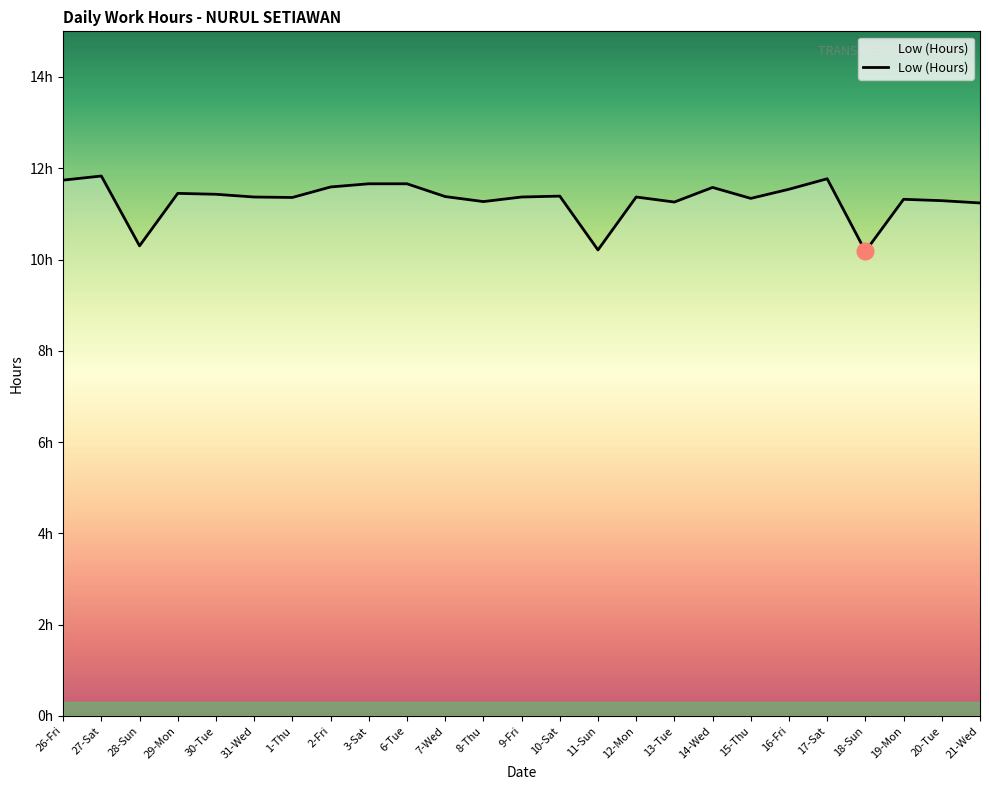

What is the value of the 4th point from the left?

11.4